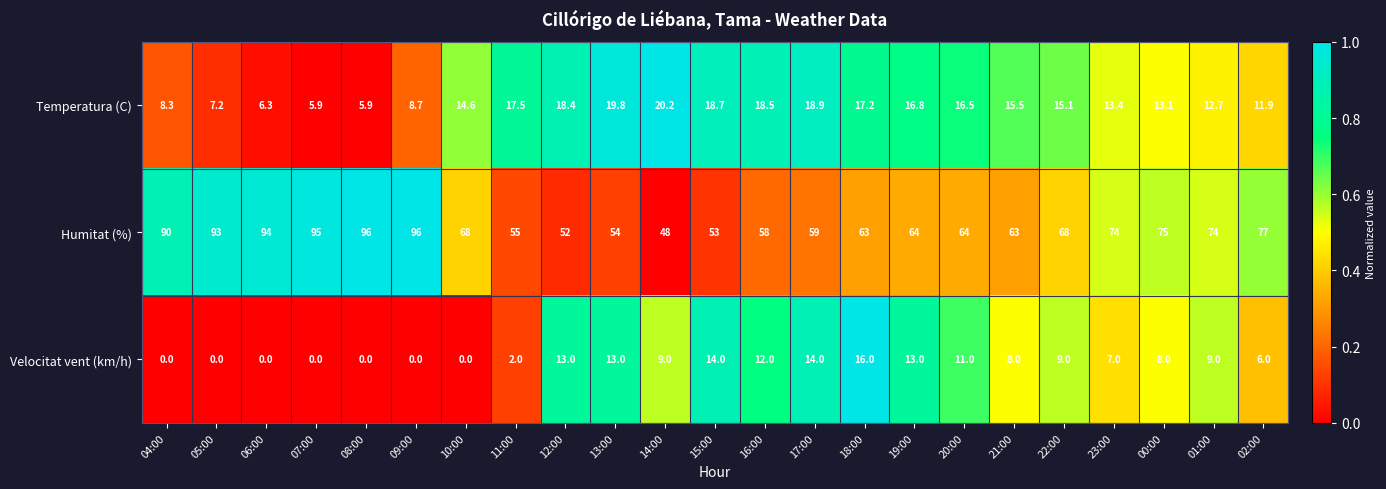

What is the approximate value of Humitat (%) at 21:00?

63.0